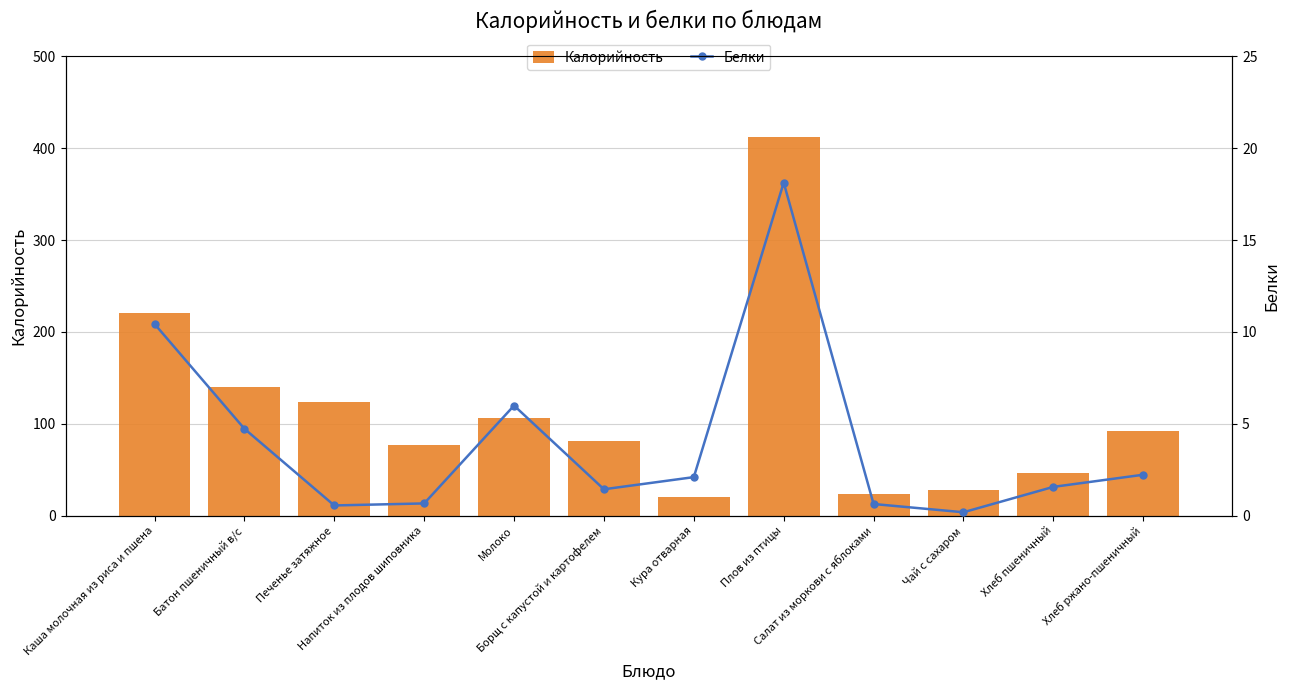

The Белки series shows 2.6 at Борщ с капустой и картофелем. True or false?

False